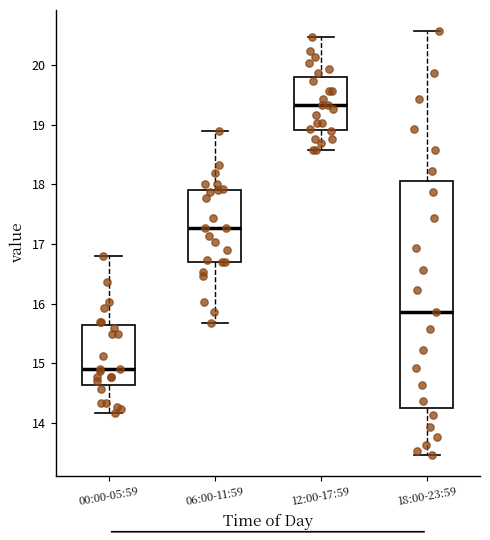

Where does the lower whisker of the box for 06:00-11:59 end on the y-axis? The values are not printed on the chart, so give them approximately, as read against the axis.

15.7